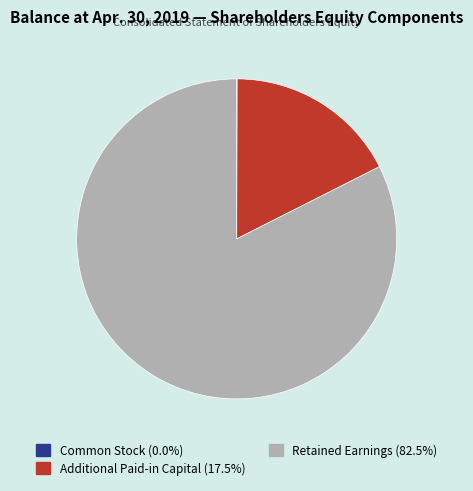

Which slice is the largest?

Retained Earnings